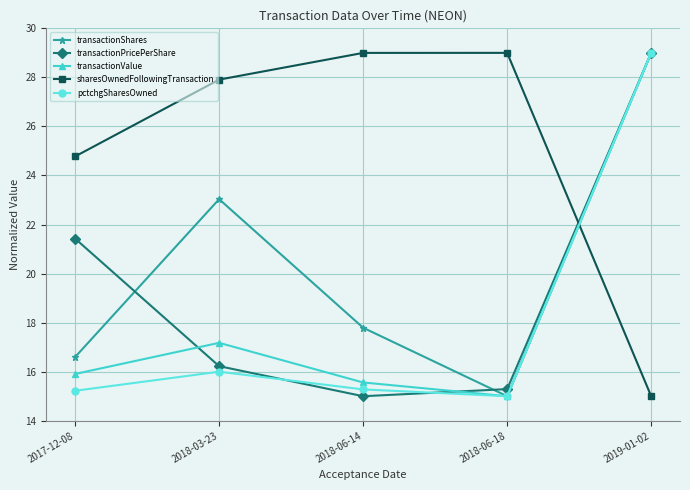

In transactionShares, how many points are higher than both neighbors (excluding endpoints)?

1